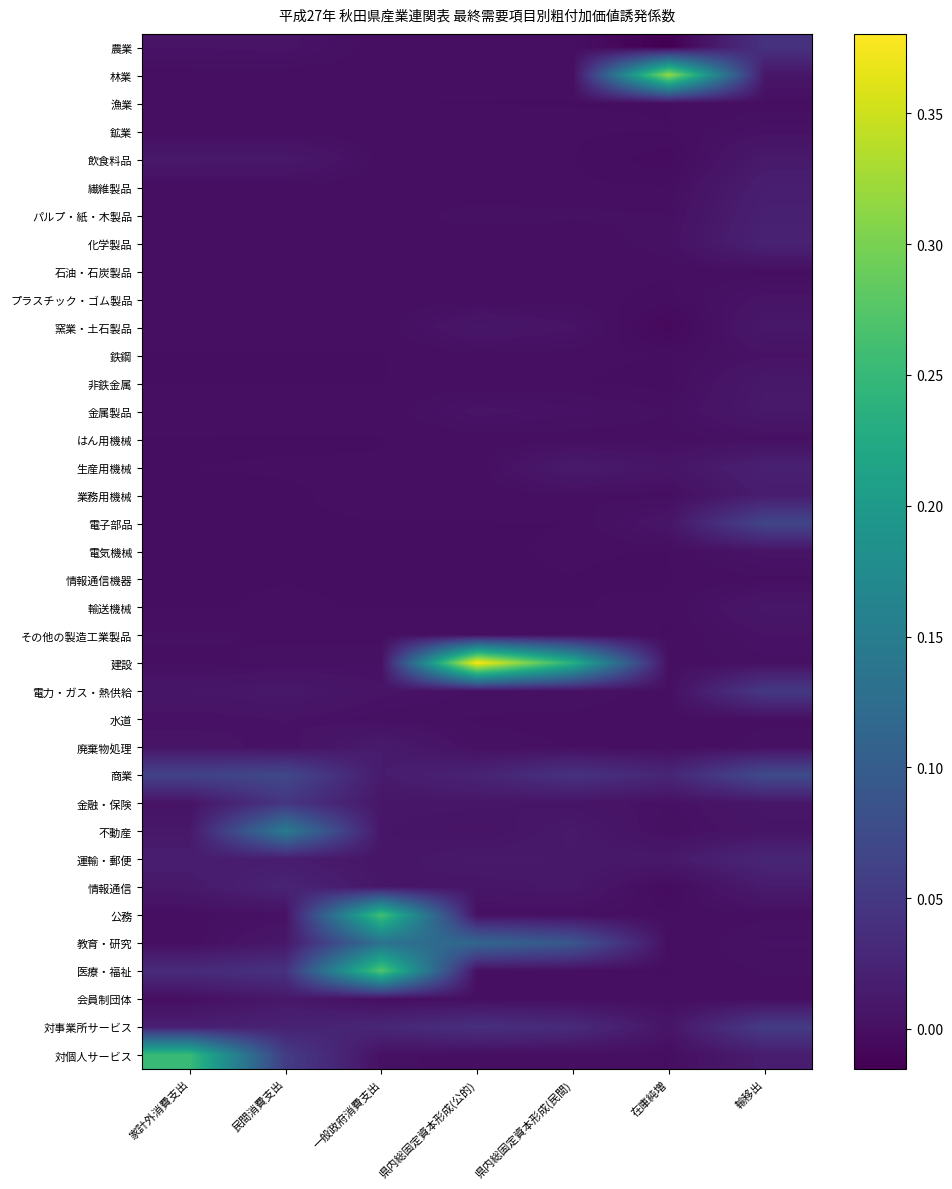

Reading left to right, transcribe all the data shown in this chart.

農業: 家計外消費支出=0.0	民間消費支出=0.0	一般政府消費支出=0.0	県内総固定資本形成(公的)=0.0	県内総固定資本形成(民間)=0.0	在庫純増=-0.0	輸移出=0.0
林業: 家計外消費支出=0.0	民間消費支出=0.0	一般政府消費支出=0.0	県内総固定資本形成(公的)=0.0	県内総固定資本形成(民間)=0.0	在庫純増=0.3	輸移出=0.0
漁業: 家計外消費支出=0.0	民間消費支出=0.0	一般政府消費支出=0.0	県内総固定資本形成(公的)=0.0	県内総固定資本形成(民間)=0.0	在庫純増=-0.0	輸移出=0.0
鉱業: 家計外消費支出=0.0	民間消費支出=0.0	一般政府消費支出=0.0	県内総固定資本形成(公的)=0.0	県内総固定資本形成(民間)=0.0	在庫純増=0.0	輸移出=0.0
飲食料品: 家計外消費支出=0.0	民間消費支出=0.0	一般政府消費支出=0.0	県内総固定資本形成(公的)=0.0	県内総固定資本形成(民間)=0.0	在庫純増=-0.0	輸移出=0.0
繊維製品: 家計外消費支出=0.0	民間消費支出=0.0	一般政府消費支出=0.0	県内総固定資本形成(公的)=0.0	県内総固定資本形成(民間)=0.0	在庫純増=0.0	輸移出=0.0
パルプ・紙・木製品: 家計外消費支出=0.0	民間消費支出=0.0	一般政府消費支出=0.0	県内総固定資本形成(公的)=0.0	県内総固定資本形成(民間)=0.0	在庫純増=0.0	輸移出=0.0
化学製品: 家計外消費支出=0.0	民間消費支出=0.0	一般政府消費支出=0.0	県内総固定資本形成(公的)=0.0	県内総固定資本形成(民間)=0.0	在庫純増=0.0	輸移出=0.0
石油・石炭製品: 家計外消費支出=0.0	民間消費支出=0.0	一般政府消費支出=0.0	県内総固定資本形成(公的)=0.0	県内総固定資本形成(民間)=0.0	在庫純増=0.0	輸移出=0.0
プラスチック・ゴム製品: 家計外消費支出=0.0	民間消費支出=0.0	一般政府消費支出=0.0	県内総固定資本形成(公的)=0.0	県内総固定資本形成(民間)=0.0	在庫純増=-0.0	輸移出=0.0
窯業・土石製品: 家計外消費支出=0.0	民間消費支出=0.0	一般政府消費支出=0.0	県内総固定資本形成(公的)=0.0	県内総固定資本形成(民間)=0.0	在庫純増=-0.0	輸移出=0.0
鉄鋼: 家計外消費支出=0.0	民間消費支出=0.0	一般政府消費支出=0.0	県内総固定資本形成(公的)=0.0	県内総固定資本形成(民間)=0.0	在庫純増=-0.0	輸移出=0.0
非鉄金属: 家計外消費支出=0.0	民間消費支出=0.0	一般政府消費支出=0.0	県内総固定資本形成(公的)=0.0	県内総固定資本形成(民間)=0.0	在庫純増=-0.0	輸移出=0.0
金属製品: 家計外消費支出=0.0	民間消費支出=0.0	一般政府消費支出=0.0	県内総固定資本形成(公的)=0.0	県内総固定資本形成(民間)=0.0	在庫純増=0.0	輸移出=0.0
はん用機械: 家計外消費支出=0.0	民間消費支出=0.0	一般政府消費支出=0.0	県内総固定資本形成(公的)=0.0	県内総固定資本形成(民間)=0.0	在庫純増=0.0	輸移出=0.0
生産用機械: 家計外消費支出=0.0	民間消費支出=0.0	一般政府消費支出=0.0	県内総固定資本形成(公的)=0.0	県内総固定資本形成(民間)=0.0	在庫純増=0.0	輸移出=0.0
業務用機械: 家計外消費支出=0.0	民間消費支出=0.0	一般政府消費支出=0.0	県内総固定資本形成(公的)=0.0	県内総固定資本形成(民間)=0.0	在庫純増=0.0	輸移出=0.0
電子部品: 家計外消費支出=0.0	民間消費支出=0.0	一般政府消費支出=0.0	県内総固定資本形成(公的)=0.0	県内総固定資本形成(民間)=0.0	在庫純増=0.0	輸移出=0.1
電気機械: 家計外消費支出=0.0	民間消費支出=0.0	一般政府消費支出=0.0	県内総固定資本形成(公的)=0.0	県内総固定資本形成(民間)=0.0	在庫純増=0.0	輸移出=0.0
情報通信機器: 家計外消費支出=0.0	民間消費支出=0.0	一般政府消費支出=0.0	県内総固定資本形成(公的)=0.0	県内総固定資本形成(民間)=0.0	在庫純増=-0.0	輸移出=0.0
輸送機械: 家計外消費支出=0.0	民間消費支出=0.0	一般政府消費支出=0.0	県内総固定資本形成(公的)=0.0	県内総固定資本形成(民間)=0.0	在庫純増=0.0	輸移出=0.0
その他の製造工業製品: 家計外消費支出=0.0	民間消費支出=0.0	一般政府消費支出=0.0	県内総固定資本形成(公的)=0.0	県内総固定資本形成(民間)=0.0	在庫純増=-0.0	輸移出=0.0
建設: 家計外消費支出=0.0	民間消費支出=0.0	一般政府消費支出=0.0	県内総固定資本形成(公的)=0.4	県内総固定資本形成(民間)=0.2	在庫純増=0.0	輸移出=0.0
電力・ガス・熱供給: 家計外消費支出=0.0	民間消費支出=0.0	一般政府消費支出=0.0	県内総固定資本形成(公的)=0.0	県内総固定資本形成(民間)=0.0	在庫純増=0.0	輸移出=0.1
水道: 家計外消費支出=0.0	民間消費支出=0.0	一般政府消費支出=0.0	県内総固定資本形成(公的)=0.0	県内総固定資本形成(民間)=0.0	在庫純増=0.0	輸移出=0.0
廃棄物処理: 家計外消費支出=0.0	民間消費支出=0.0	一般政府消費支出=0.0	県内総固定資本形成(公的)=0.0	県内総固定資本形成(民間)=0.0	在庫純増=0.0	輸移出=0.0
商業: 家計外消費支出=0.1	民間消費支出=0.1	一般政府消費支出=0.0	県内総固定資本形成(公的)=0.0	県内総固定資本形成(民間)=0.0	在庫純増=0.0	輸移出=0.1
金融・保険: 家計外消費支出=0.0	民間消費支出=0.0	一般政府消費支出=0.0	県内総固定資本形成(公的)=0.0	県内総固定資本形成(民間)=0.0	在庫純増=0.0	輸移出=0.0
不動産: 家計外消費支出=0.0	民間消費支出=0.1	一般政府消費支出=0.0	県内総固定資本形成(公的)=0.0	県内総固定資本形成(民間)=0.0	在庫純増=0.0	輸移出=0.0
運輸・郵便: 家計外消費支出=0.0	民間消費支出=0.0	一般政府消費支出=0.0	県内総固定資本形成(公的)=0.0	県内総固定資本形成(民間)=0.0	在庫純増=0.0	輸移出=0.0
情報通信: 家計外消費支出=0.0	民間消費支出=0.0	一般政府消費支出=0.0	県内総固定資本形成(公的)=0.0	県内総固定資本形成(民間)=0.0	在庫純増=-0.0	輸移出=0.0
公務: 家計外消費支出=0.0	民間消費支出=0.0	一般政府消費支出=0.3	県内総固定資本形成(公的)=0.0	県内総固定資本形成(民間)=0.0	在庫純増=0.0	輸移出=0.0
教育・研究: 家計外消費支出=0.0	民間消費支出=0.0	一般政府消費支出=0.1	県内総固定資本形成(公的)=0.1	県内総固定資本形成(民間)=0.1	在庫純増=0.0	輸移出=0.0
医療・福祉: 家計外消費支出=0.0	民間消費支出=0.0	一般政府消費支出=0.3	県内総固定資本形成(公的)=0.0	県内総固定資本形成(民間)=0.0	在庫純増=0.0	輸移出=0.0
会員制団体: 家計外消費支出=0.0	民間消費支出=0.0	一般政府消費支出=0.0	県内総固定資本形成(公的)=0.0	県内総固定資本形成(民間)=0.0	在庫純増=0.0	輸移出=0.0
対事業所サービス: 家計外消費支出=0.0	民間消費支出=0.0	一般政府消費支出=0.0	県内総固定資本形成(公的)=0.0	県内総固定資本形成(民間)=0.0	在庫純増=0.0	輸移出=0.1
対個人サービス: 家計外消費支出=0.3	民間消費支出=0.1	一般政府消費支出=0.0	県内総固定資本形成(公的)=0.0	県内総固定資本形成(民間)=0.0	在庫純増=0.0	輸移出=0.0